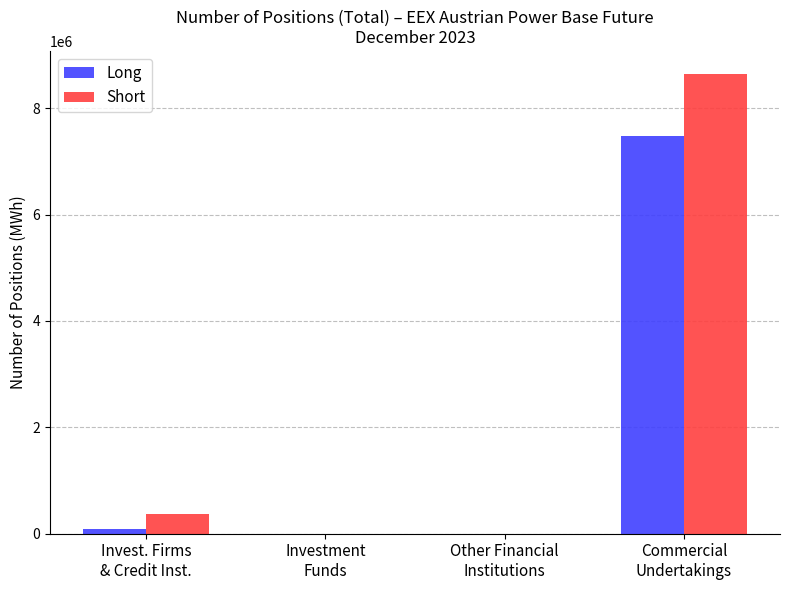

What is the maximum value shown in the chart?

8645776